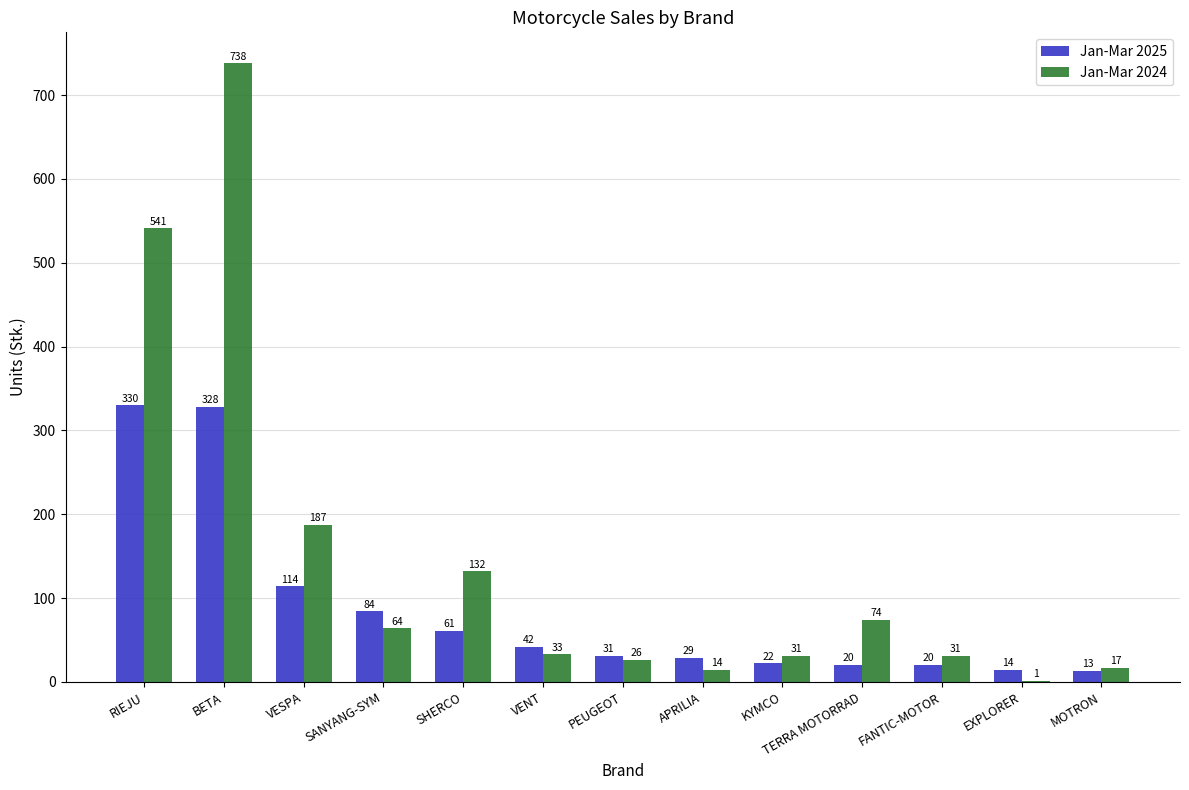

What is the maximum value for Jan-Mar 2025?

330